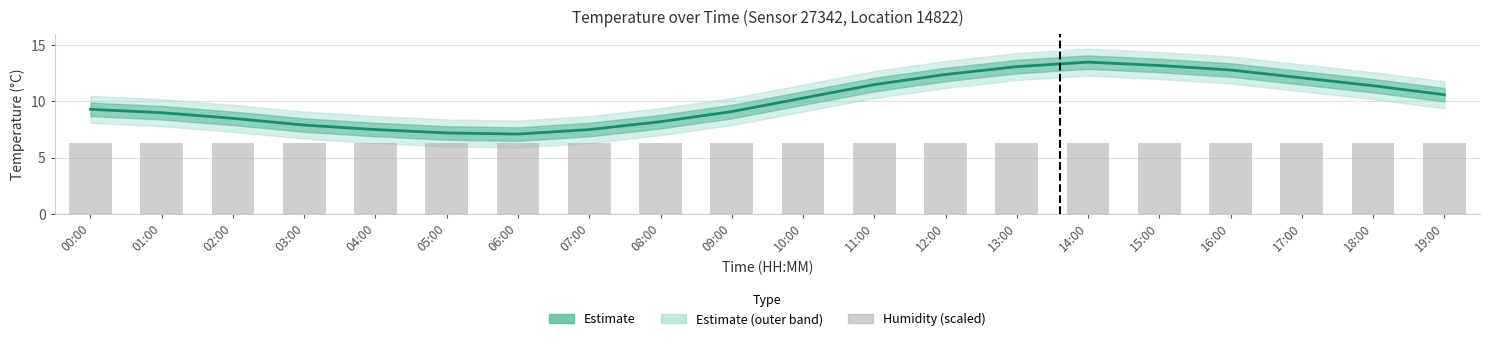

Is it true that Estimate equals 13.1 at 13:00?

True